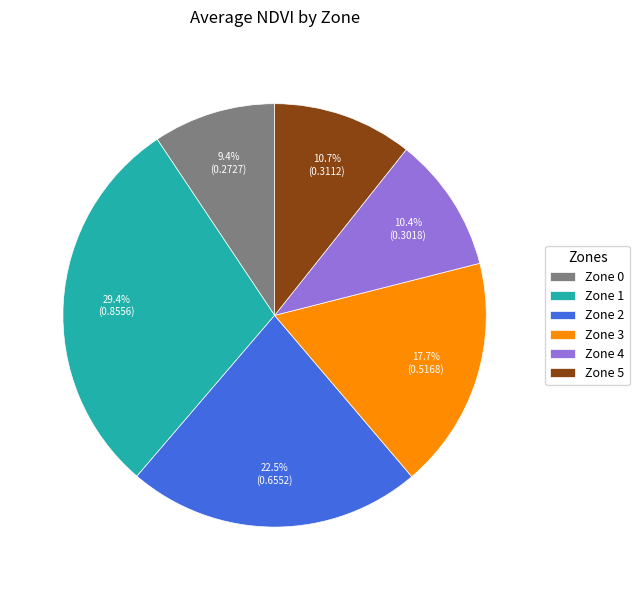

How many slices are in this pie chart?

6